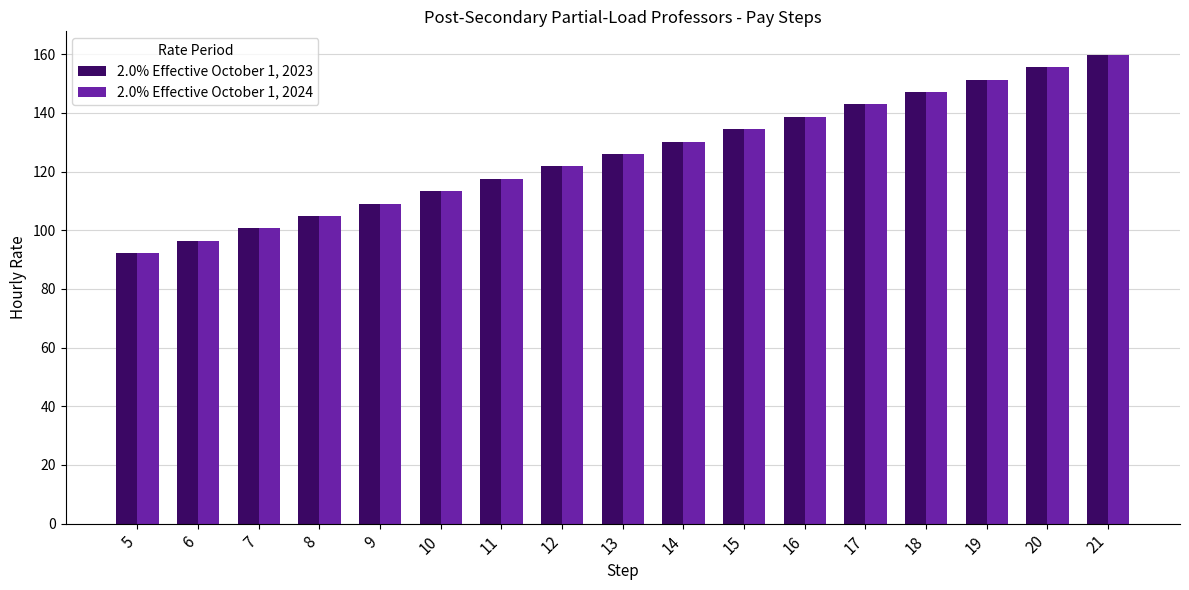

What is the sum of all 2.0% Effective October 1, 2023 values?

2141.0